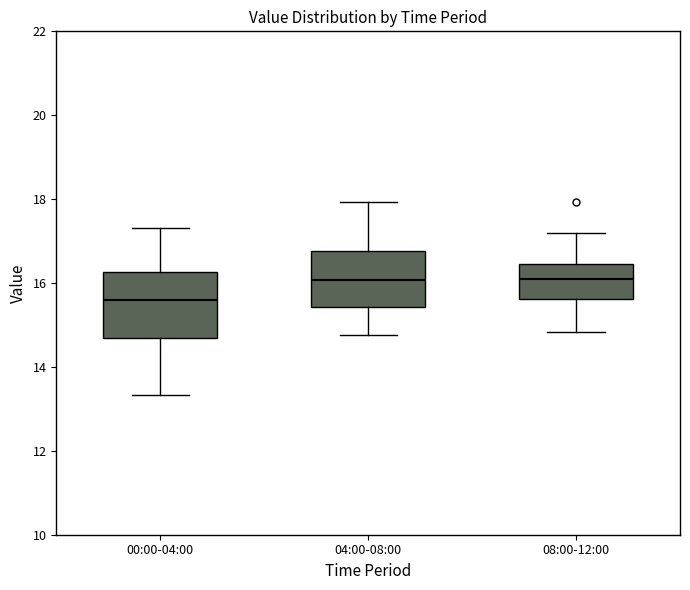

Comparing the boxes themselves (not the whiskers), which one is the tallest?

00:00-04:00